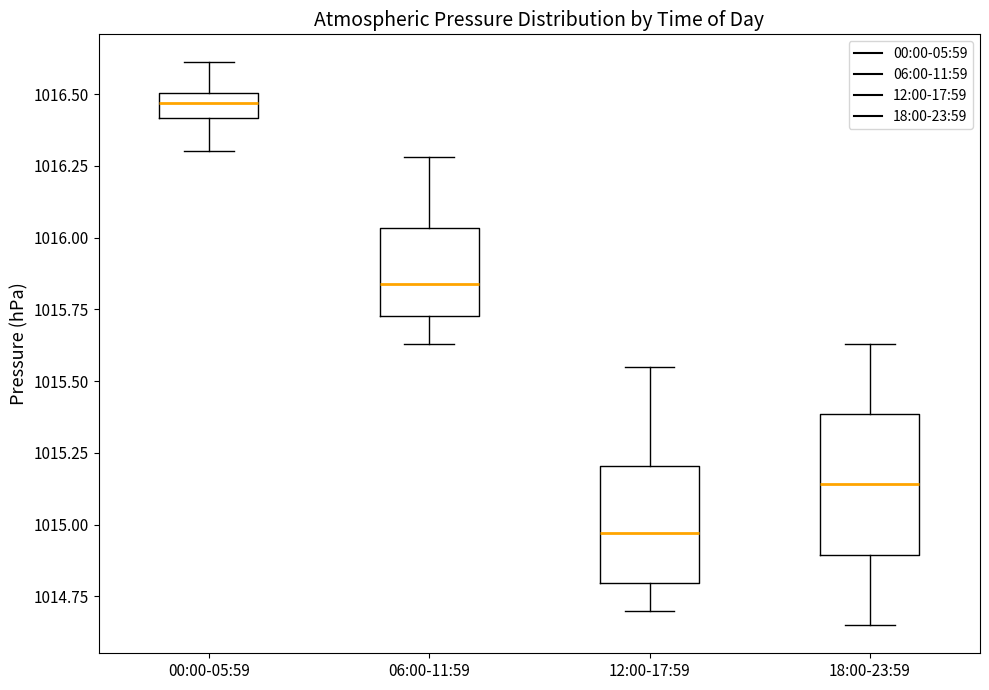

Reading left to right, transcribe this box plot: for each box, give where its median line is, the range the box spans, and where its two whiskers end, as read against the y-axis. The values are not printed on the chart, so give them approximately, as read against the axis.

00:00-05:59: median 1016.45, box 1016.40 to 1016.50, whiskers 1016.30 to 1016.60
06:00-11:59: median 1015.85, box 1015.75 to 1016.05, whiskers 1015.65 to 1016.30
12:00-17:59: median 1014.95, box 1014.80 to 1015.20, whiskers 1014.70 to 1015.55
18:00-23:59: median 1015.15, box 1014.90 to 1015.40, whiskers 1014.65 to 1015.65